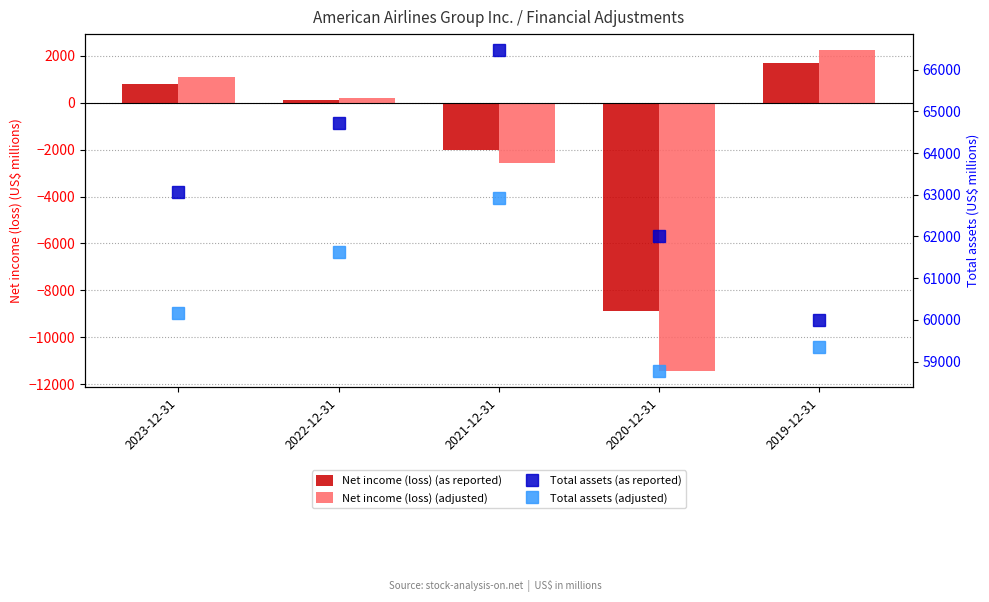

What are all the series names shown in the legend?

Net income (loss) (as reported), Net income (loss) (adjusted), Total assets (as reported), Total assets (adjusted)